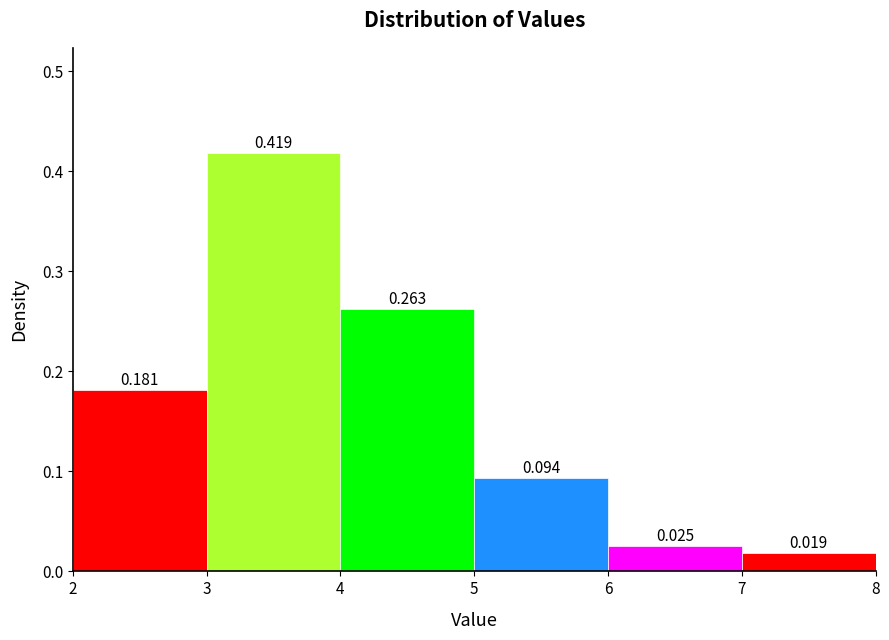

Over which range of the x-axis is the bar tallest?

3 to 4